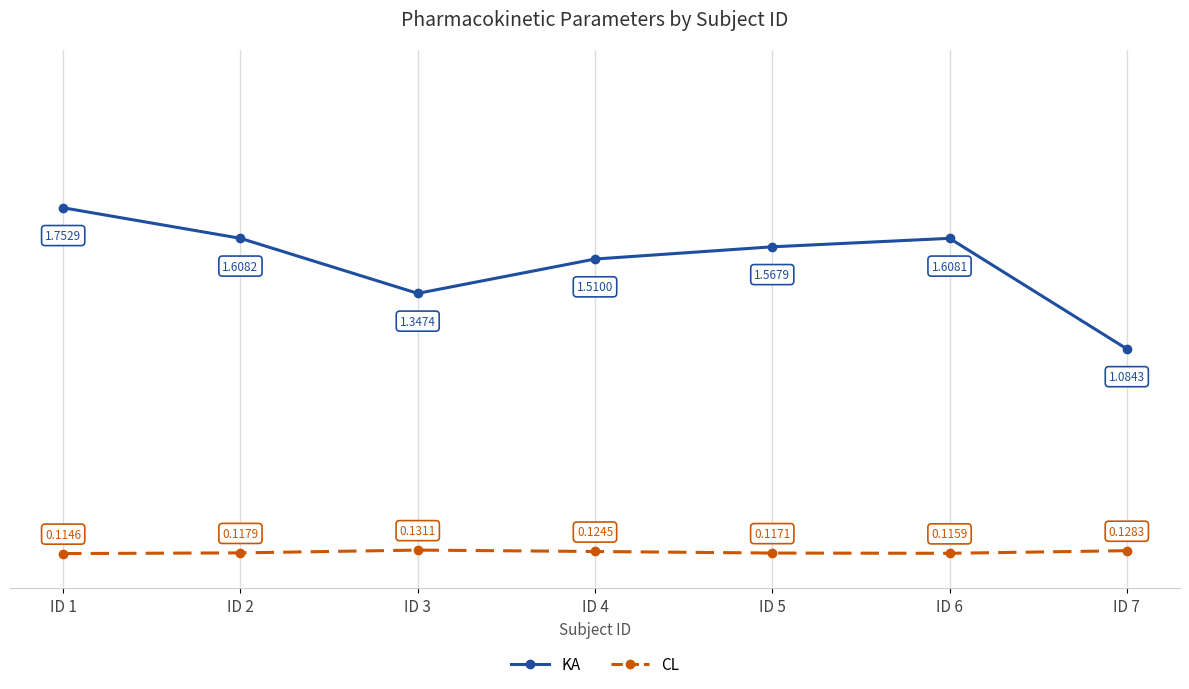

Where is the first local maximum for KA?

ID 3